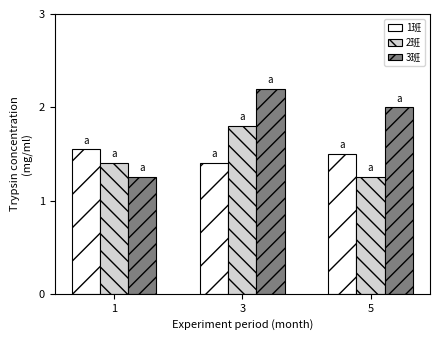

Which series has the largest total across all categories?

3班